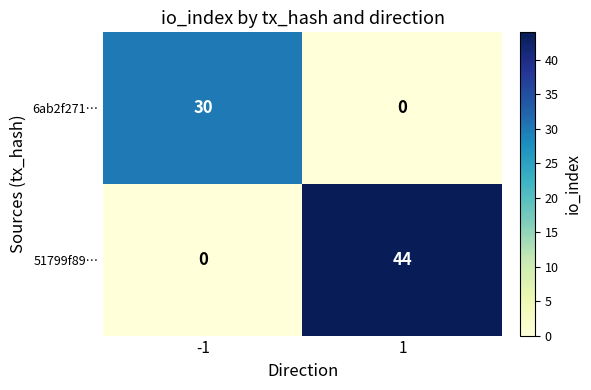

Reading right to left, what are all the values shown in this chart?

6ab2f271…: 0	30
51799f89…: 44	0